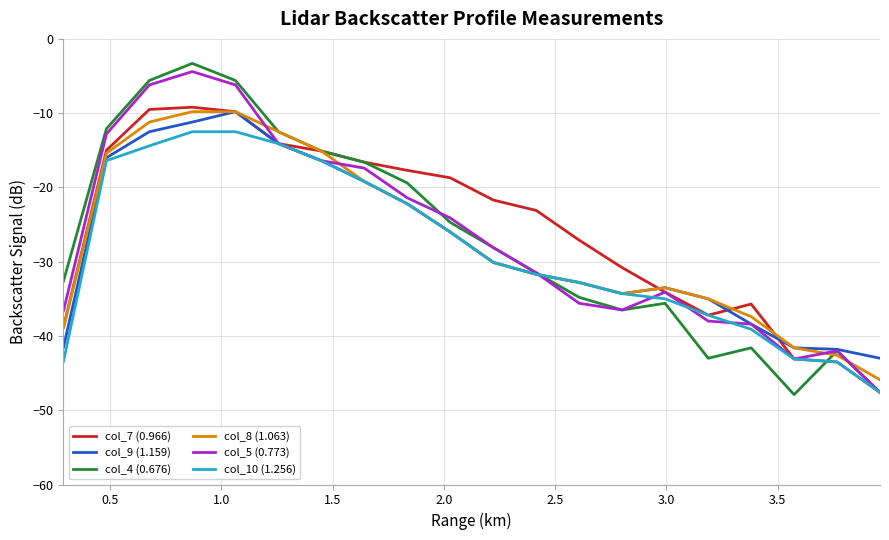

What is the highest value of the col_8 (1.063) series?

-9.8